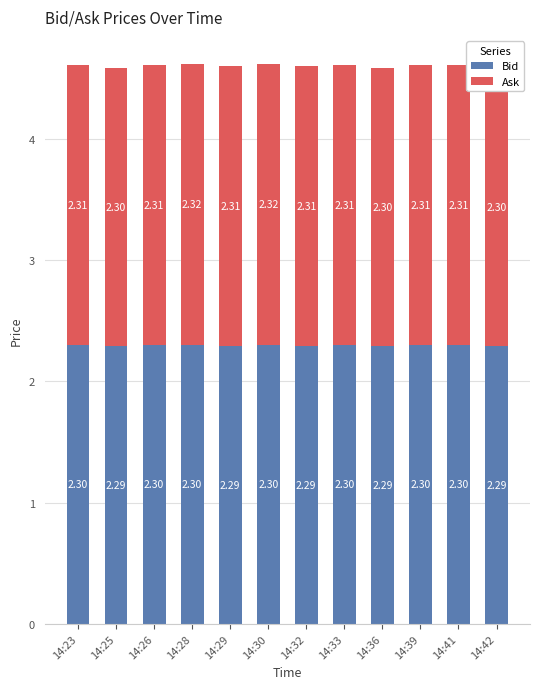

What are all the series names shown in the legend?

Bid, Ask